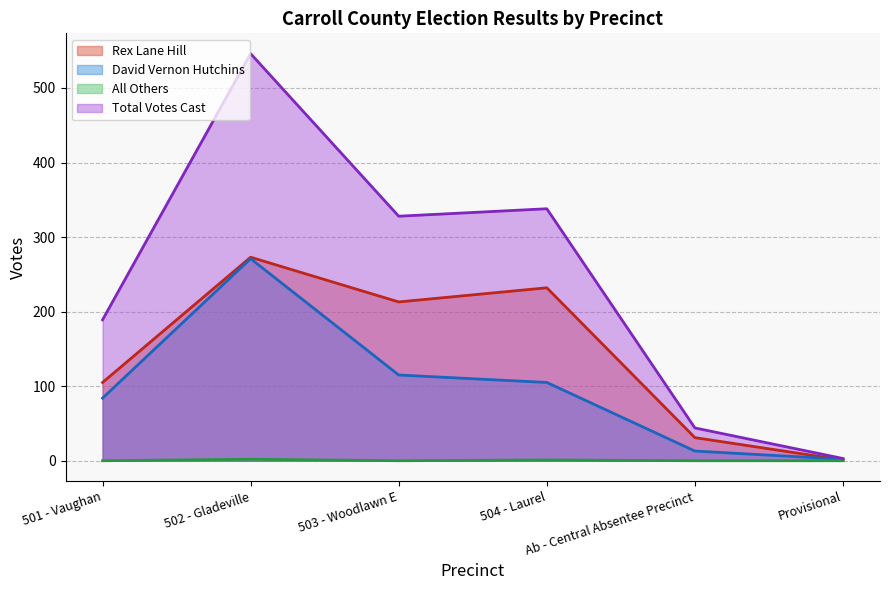

At Provisional, list the series in order from largest to smallest.

Total Votes Cast, David Vernon Hutchins, Rex Lane Hill, All Others